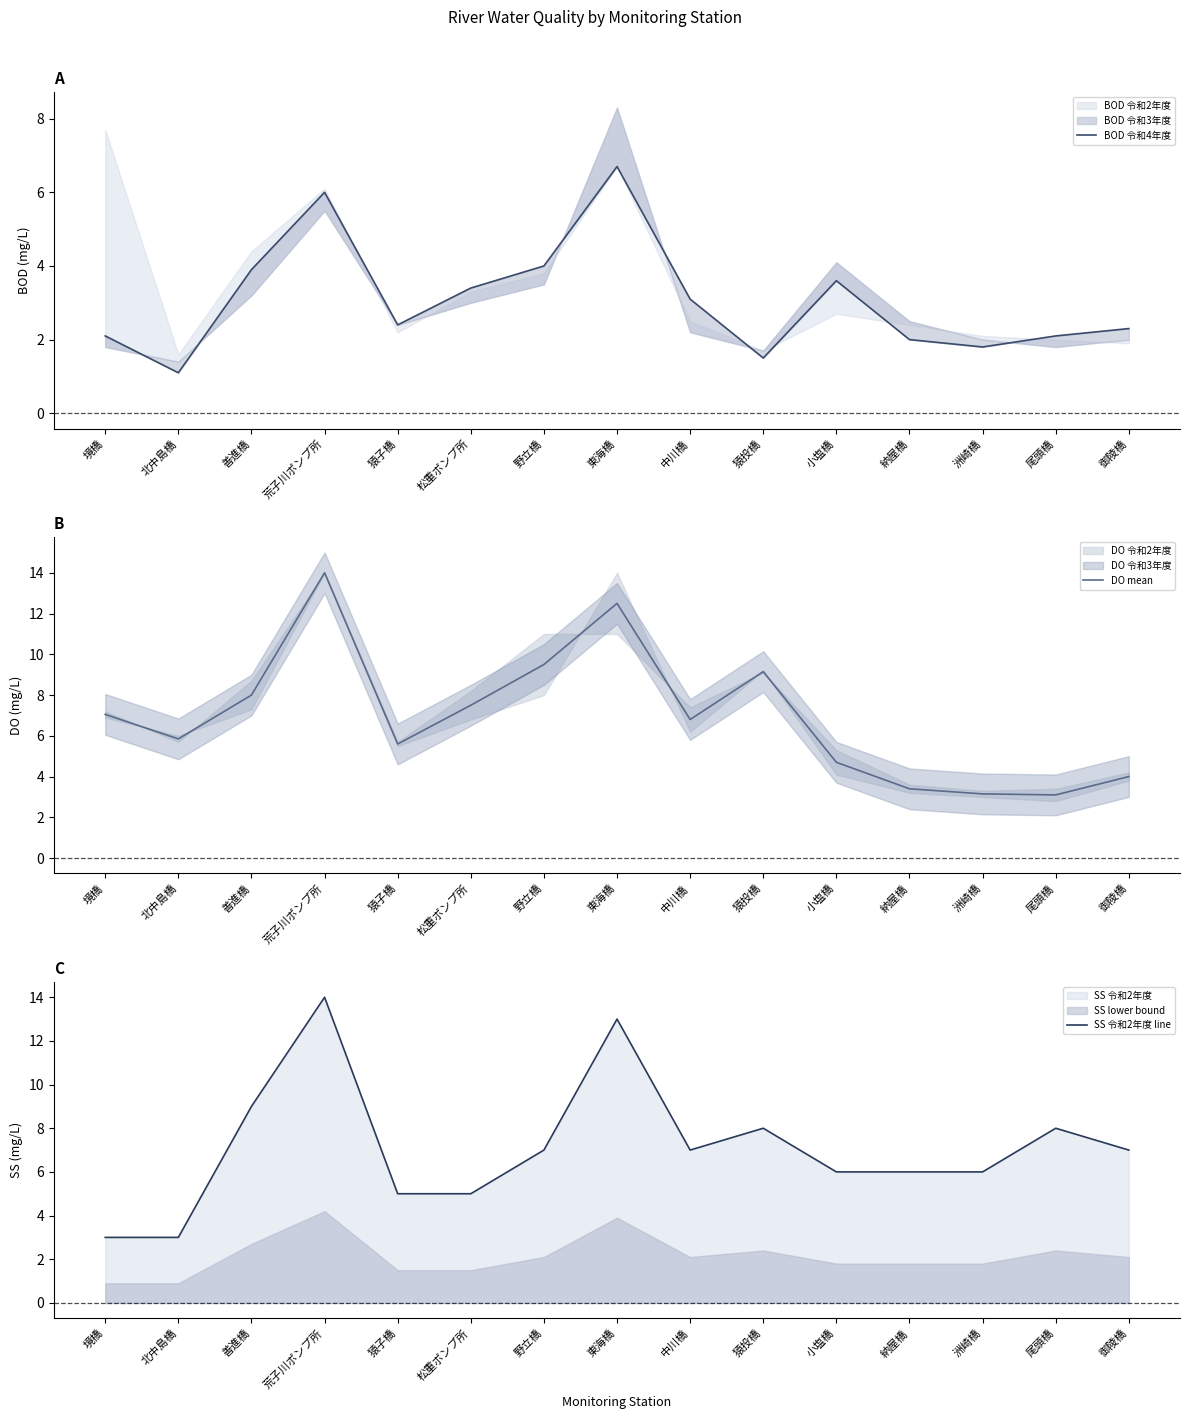

What is the total value across all series at 小塩橋?

14.3